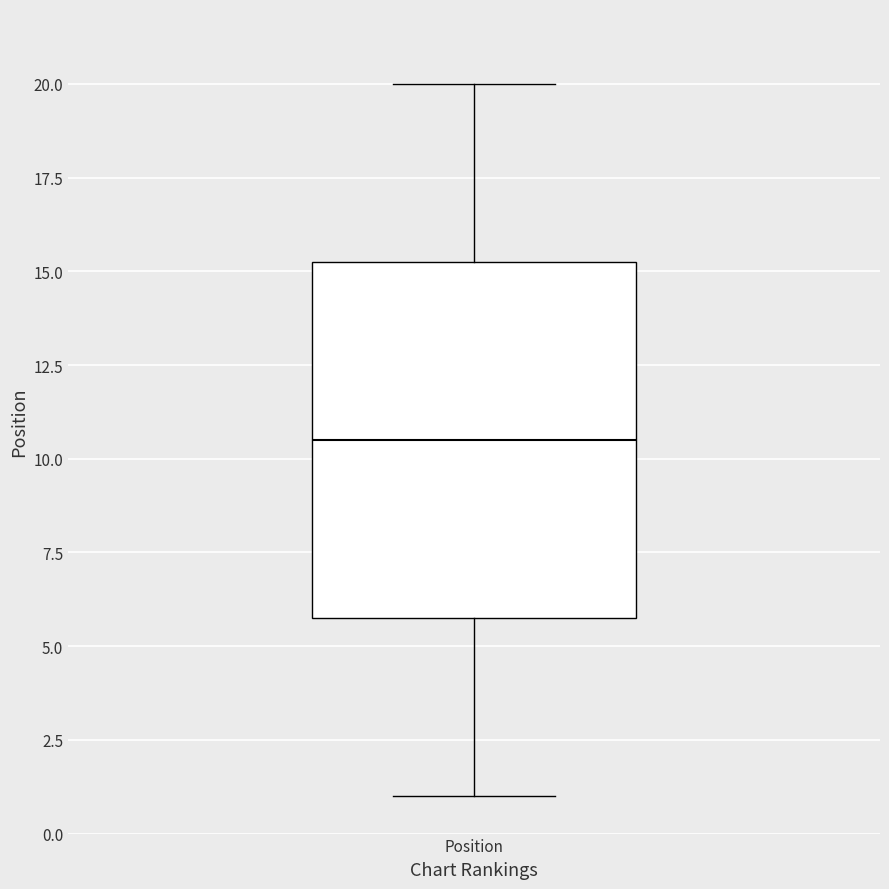

Where does the median line of the box for Position sit on the y-axis? The values are not printed on the chart, so give them approximately, as read against the axis.

10.5